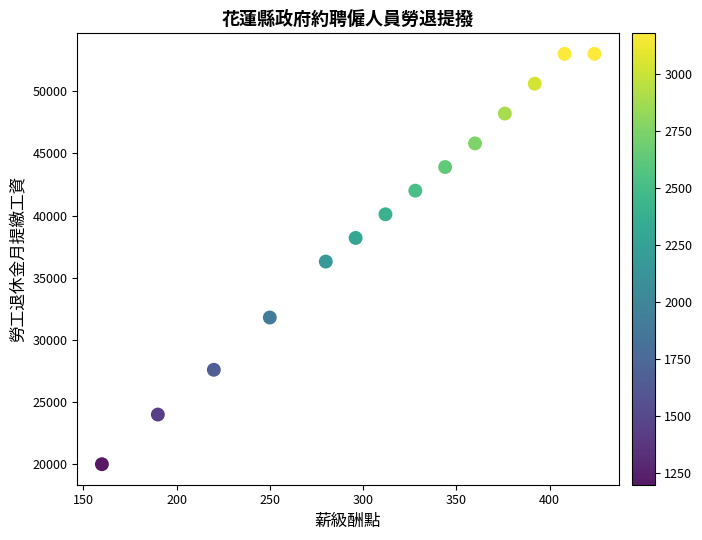

What is the range of X values (max minus min)?

264